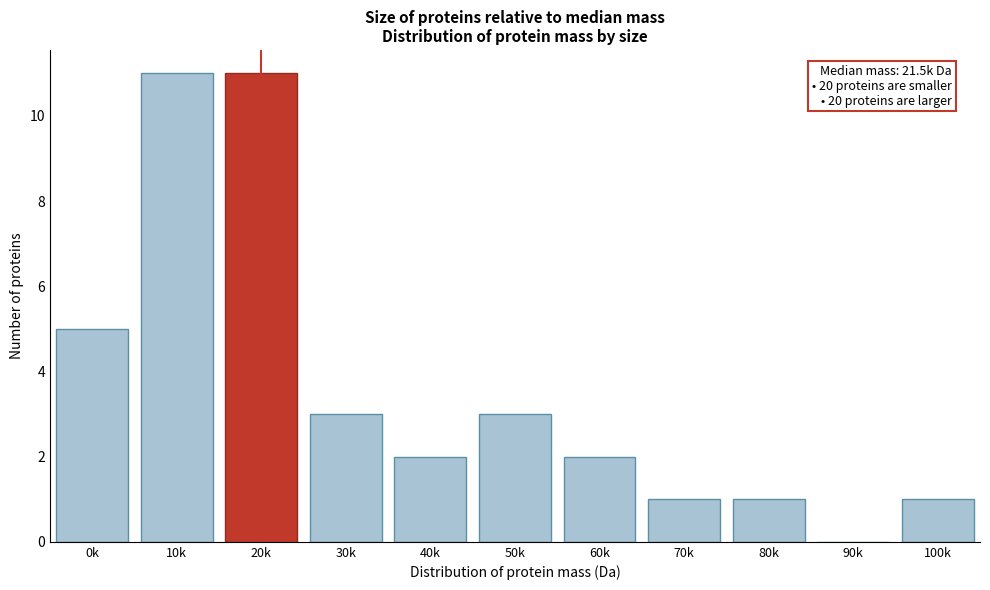

Reading right to left, list all the values displayed in this chart.

100k=1	90k=0	80k=1	70k=1	60k=2	50k=3	40k=2	30k=3	20k=11	10k=11	0k=5